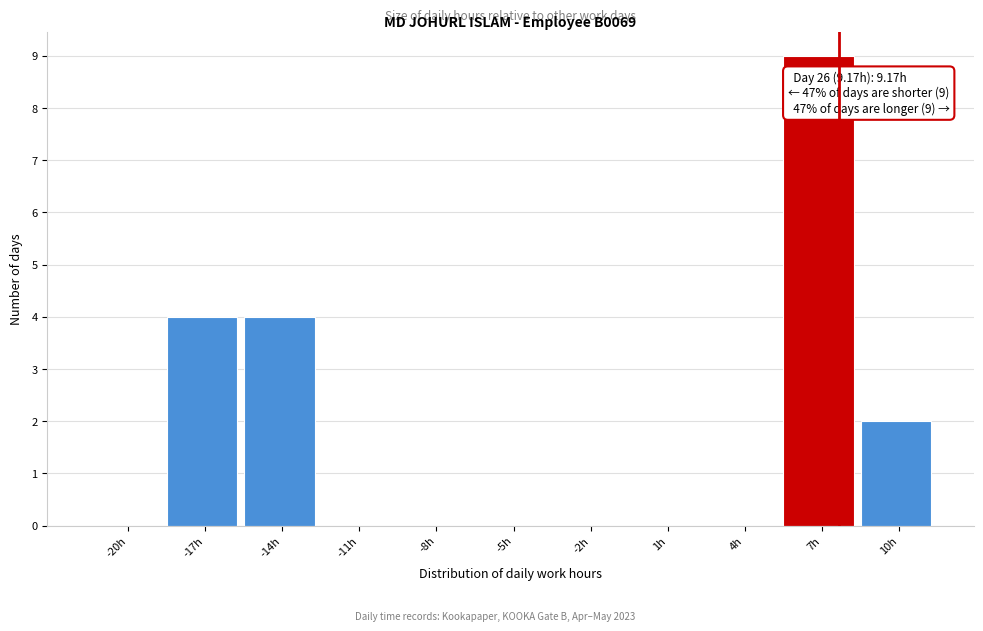

Reading left to right, transcribe all the data shown in this chart.

-20h=0	-17h=4	-14h=4	-11h=0	-8h=0	-5h=0	-2h=0	1h=0	4h=0	7h=9	10h=2